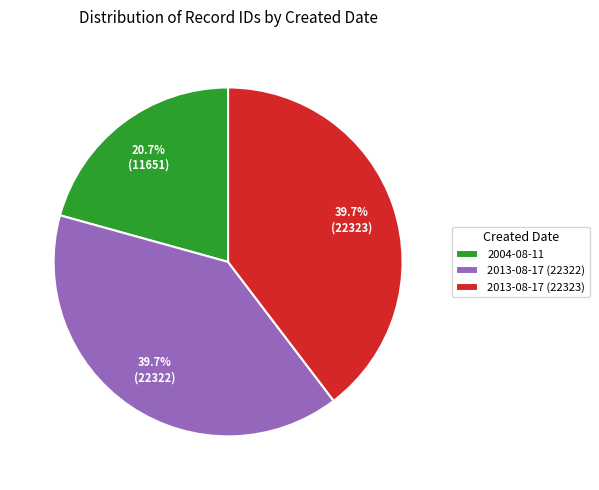

Which has a higher value, 2013-08-17 (22322) or 2004-08-11?

2013-08-17 (22322)